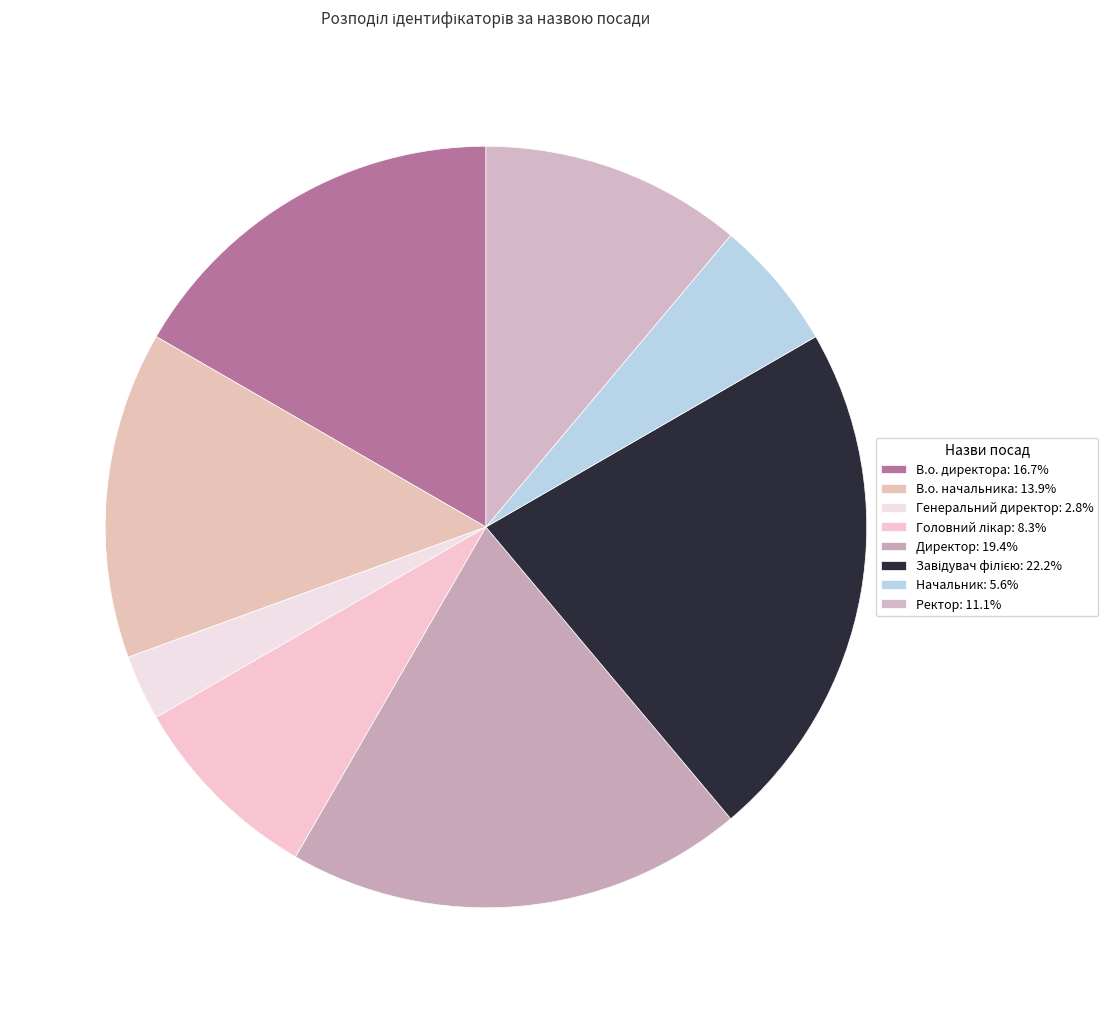

Is there any slice that represents more than half of the pie?

No